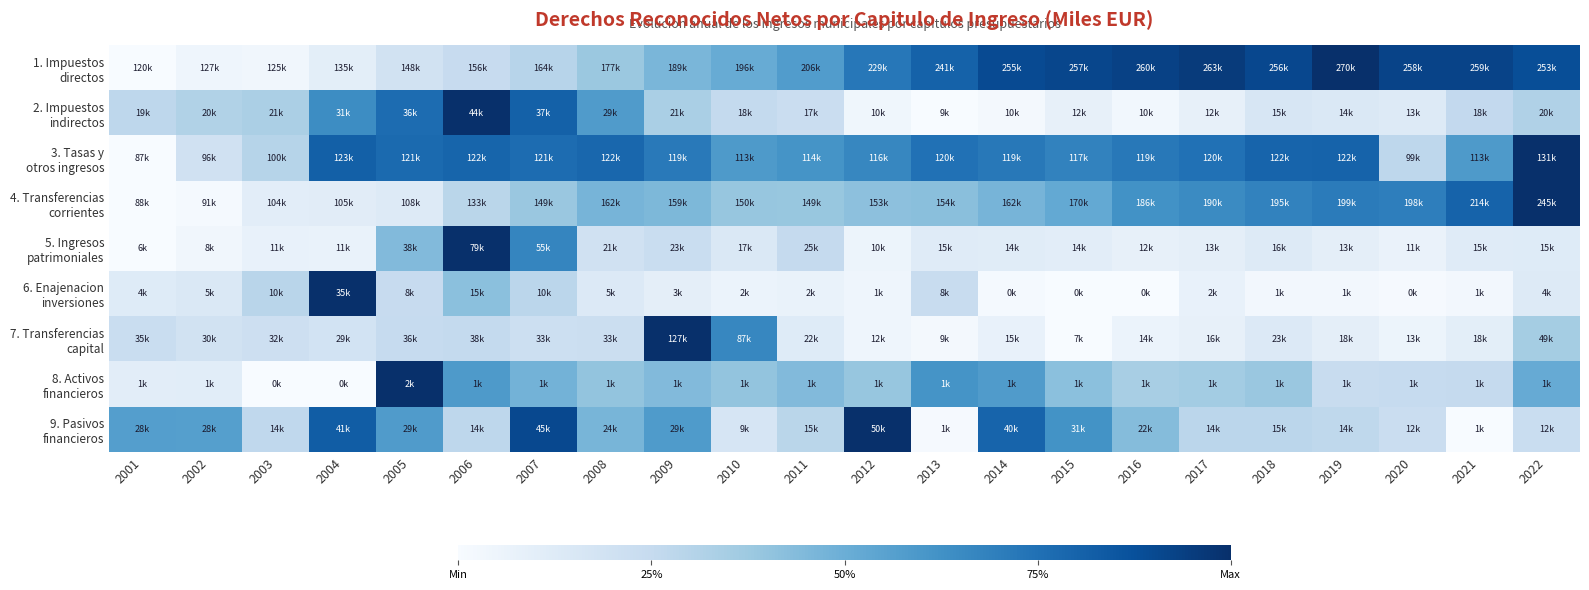

Between 2022 and 2008, which is larger?

2022